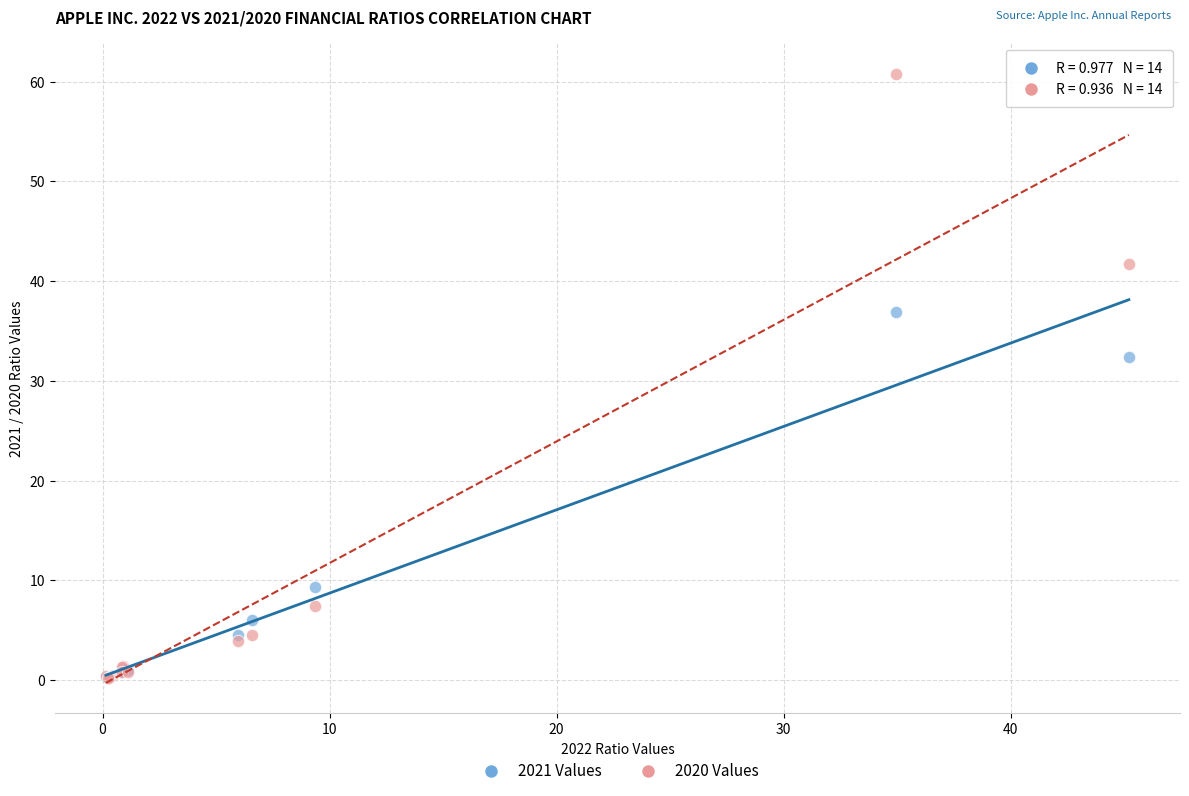

In the 2020 Values series, what Y value is closest to 30?

41.8